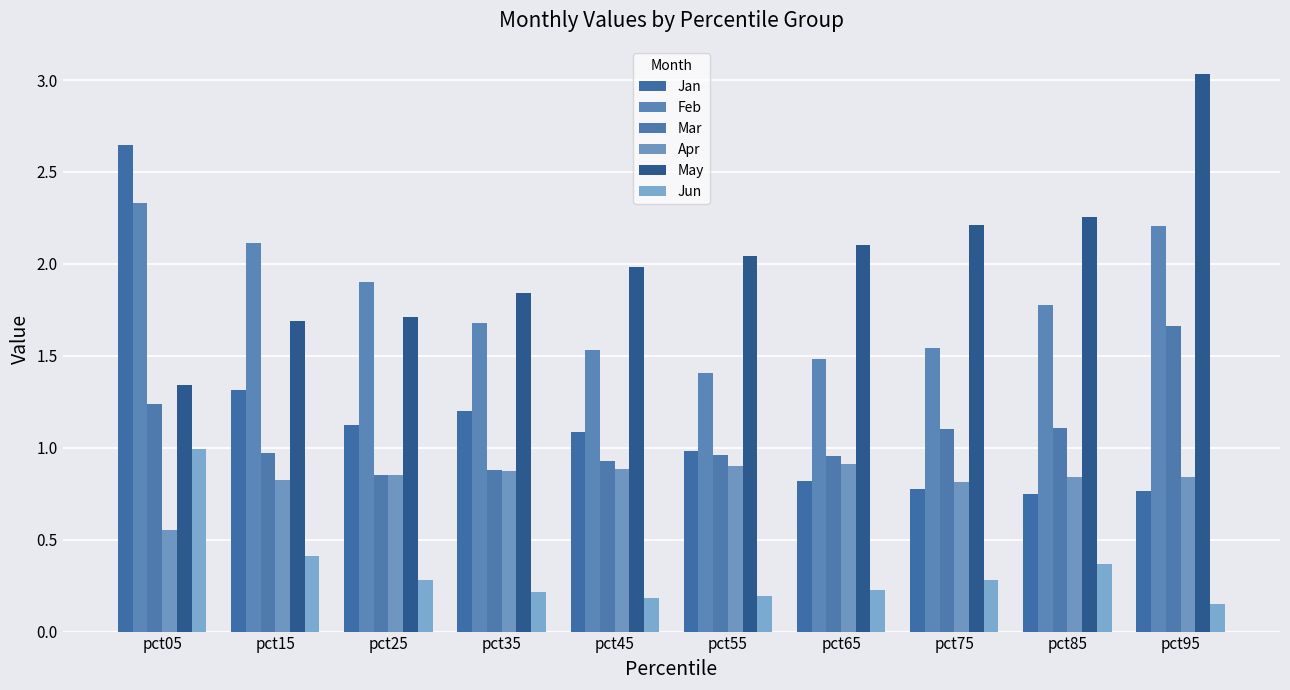

Between pct25 and pct45, which series saw the biggest shift?

Feb